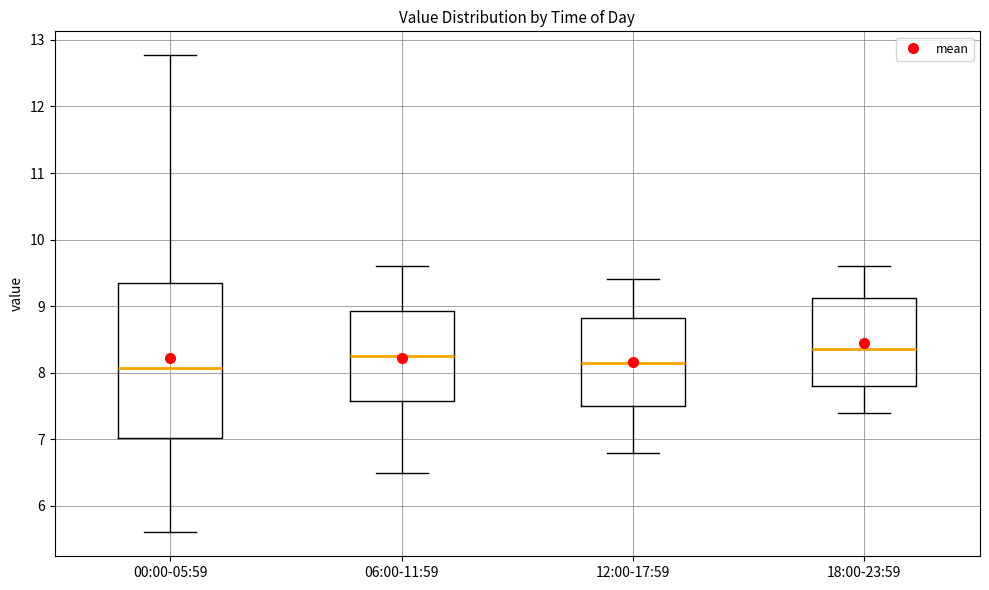

Comparing the boxes themselves (not the whiskers), which one is the tallest?

00:00-05:59